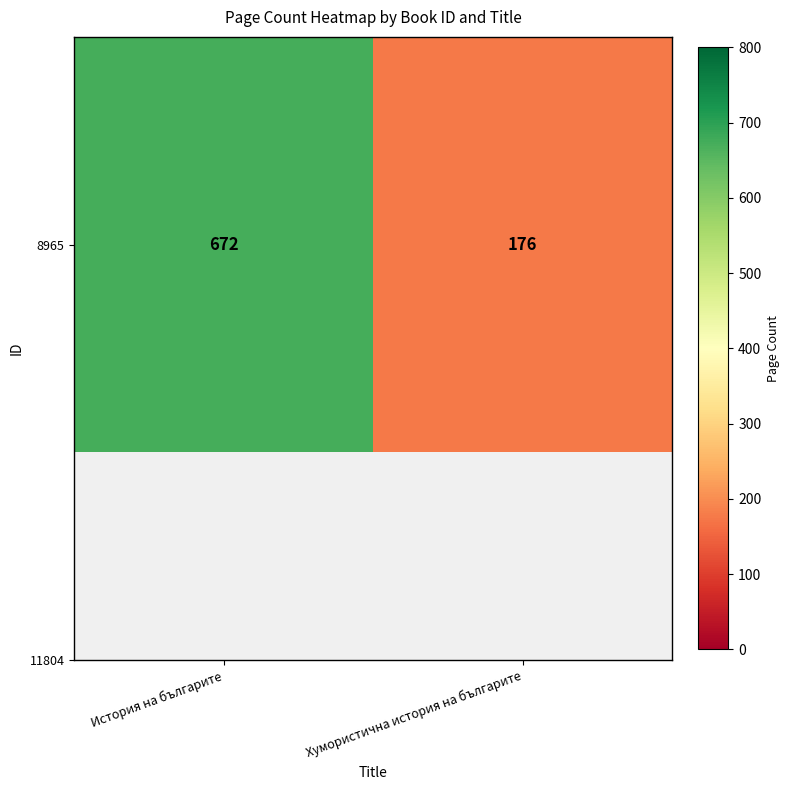

What is the sum of all values?

848